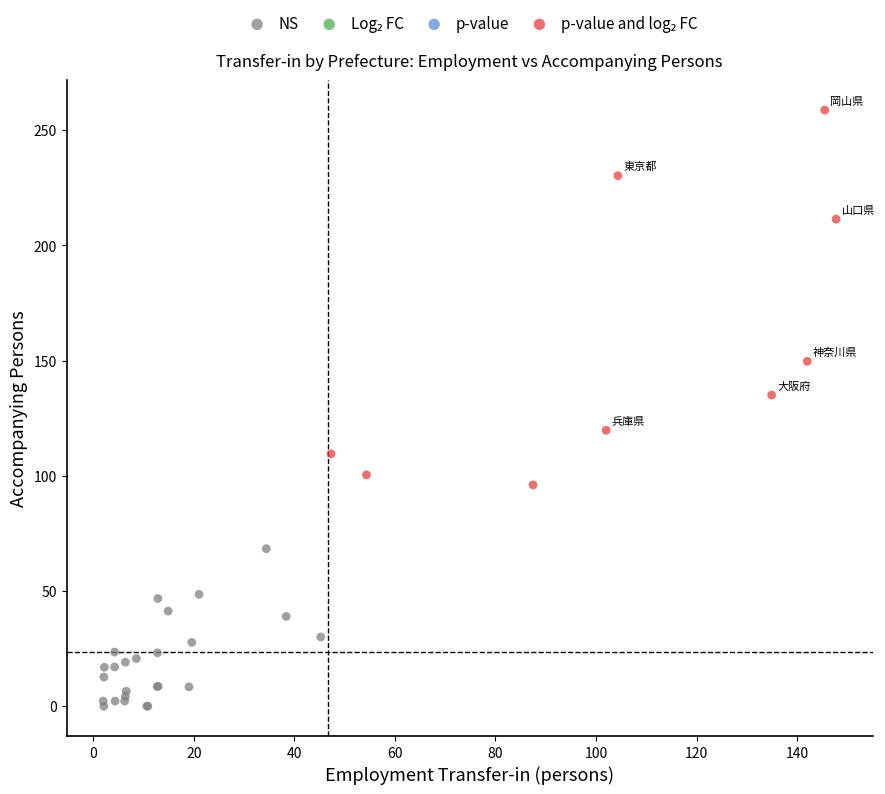

Which series contains the lowest Y value?

NS